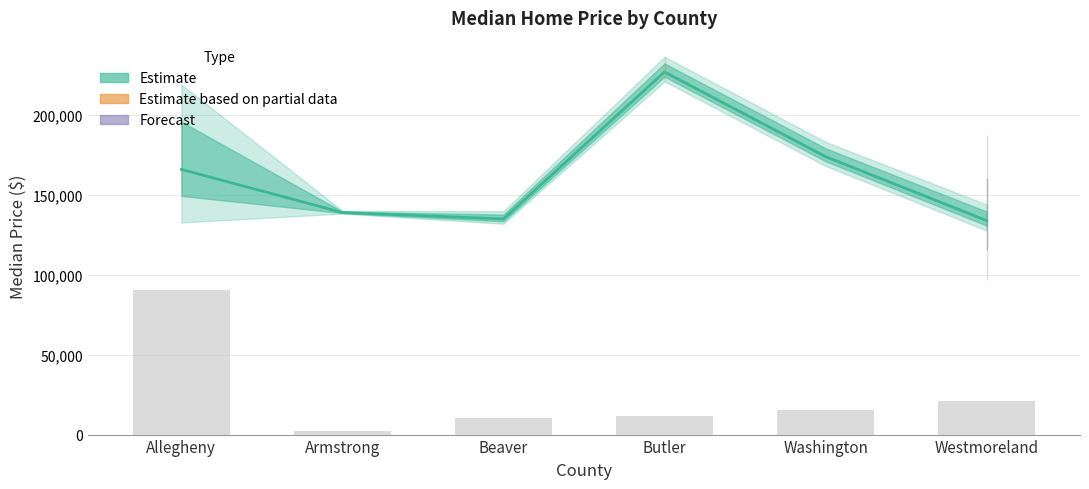

Does the chart contain stacked bars?

No